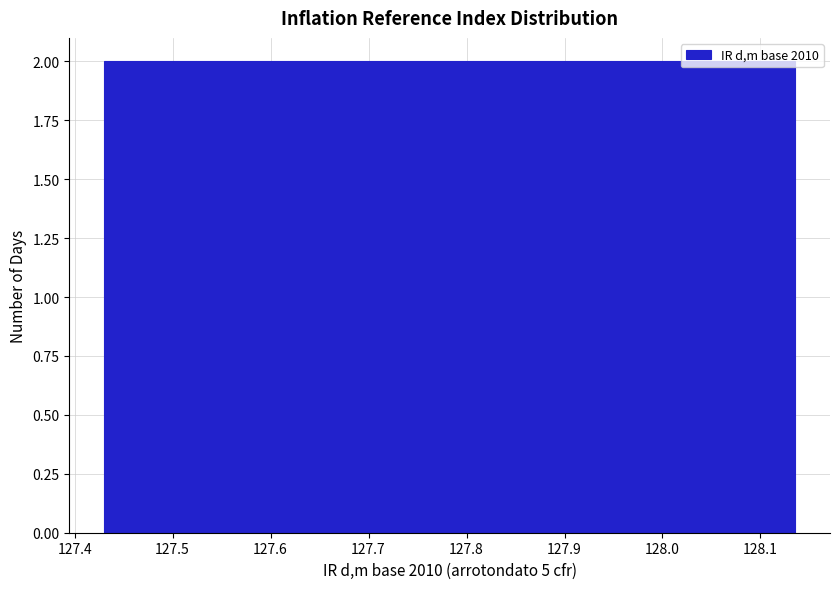

Reading left to right, transcribe this chart: for each bar, give the range it covers on the x-axis and its height. Neither the bar edges nor the heights are printed on the chart, so give them approximately, as read against the axes.

127.43 to 127.48: 2
127.48 to 127.52: 2
127.52 to 127.57: 2
127.57 to 127.62: 2
127.62 to 127.67: 2
127.67 to 127.71: 2
127.71 to 127.76: 2
127.76 to 127.81: 2
127.81 to 127.85: 2
127.85 to 127.90: 2
127.90 to 127.95: 2
127.95 to 127.99: 2
127.99 to 128.04: 2
128.04 to 128.09: 2
128.09 to 128.14: 2